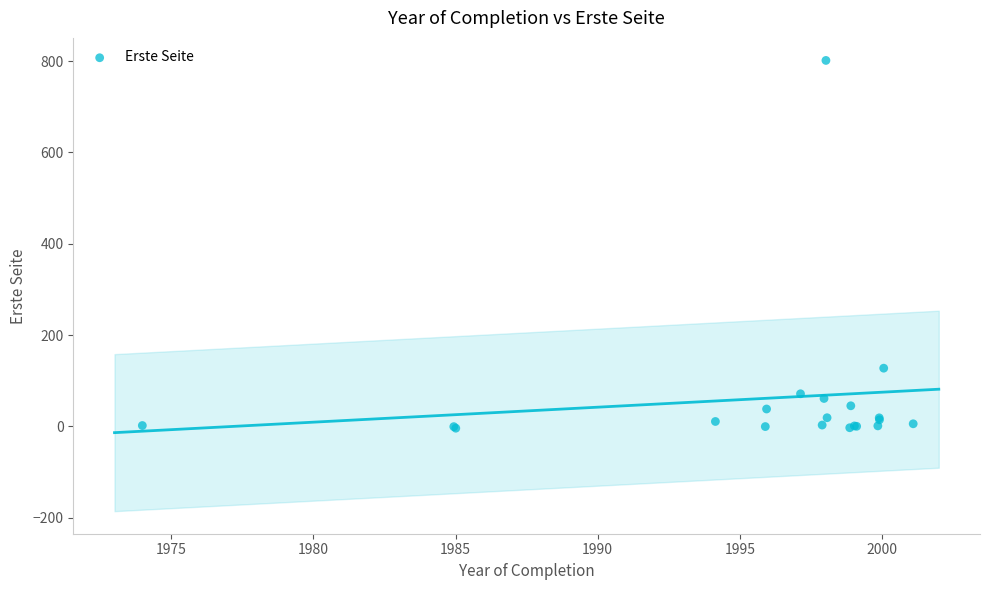

What Y value in the scatter plot is closest to 398?

127.5